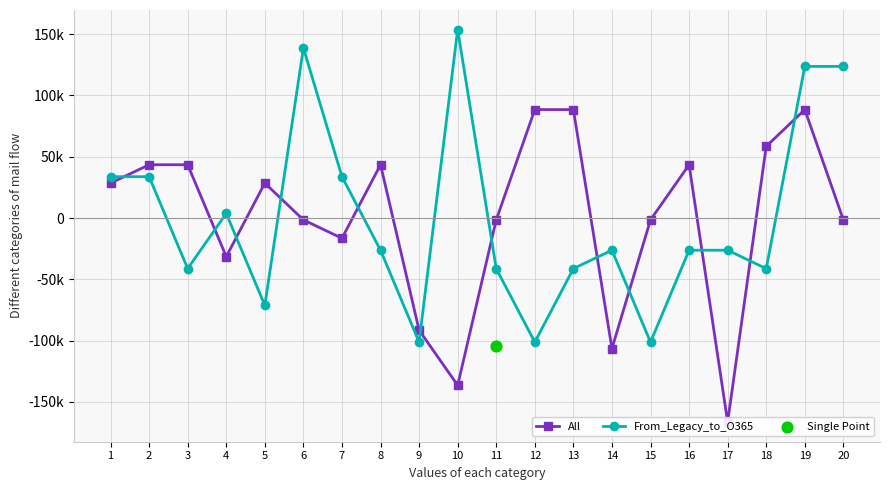

Is the value of All at 19 greater than the value of From_Legacy_to_O365 at 16?

Yes